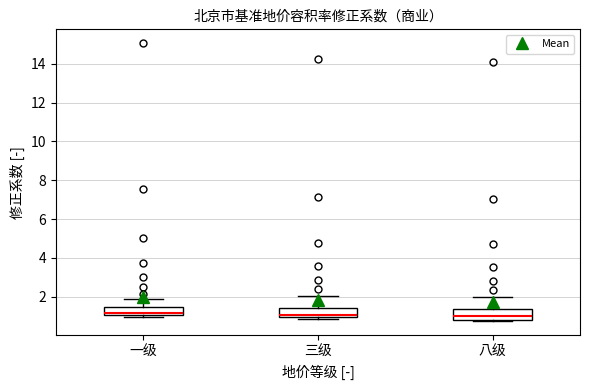

Reading left to right, transcribe this box plot: for each box, give where its median line is, the range the box spans, and where its two whiskers end, as read against the y-axis. The values are not printed on the chart, so give them approximately, as read against the axis.

一级: median 1.2, box 1.0 to 1.4, whiskers 1.0 (just below the box's lower edge) to 1.8
三级: median 1.0 (just above the box's lower edge), box 1.0 to 1.4, whiskers 0.8 to 2.0
八级: median 1.0, box 0.8 to 1.4, whiskers 0.8 (just below the box's lower edge) to 2.0